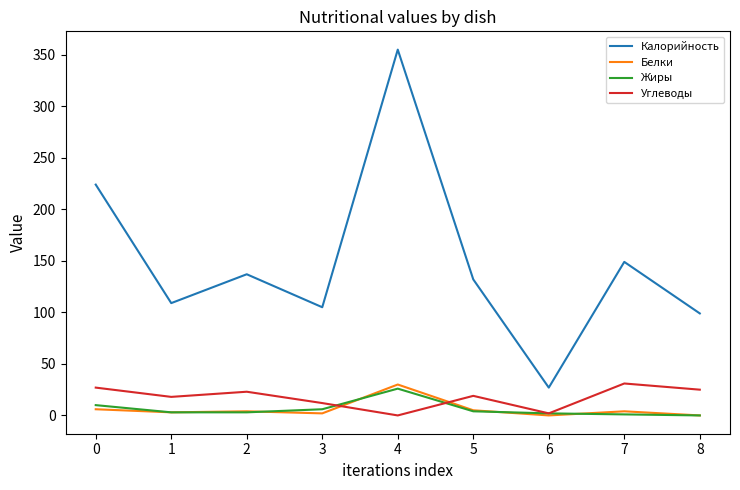

Between 6 and 7, which series saw the biggest shift?

Калорийность